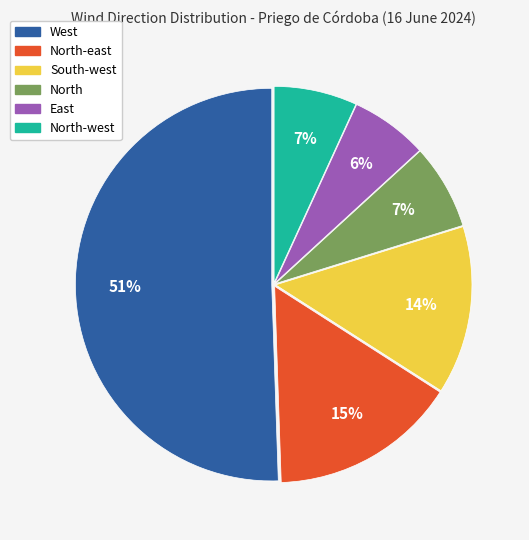

Is there a majority slice in this chart?

Yes